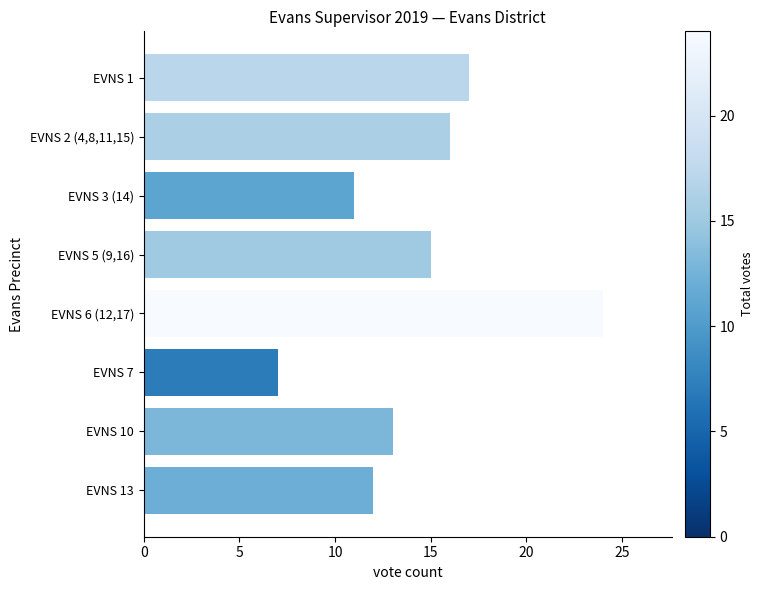

What is the sum of all values?

115